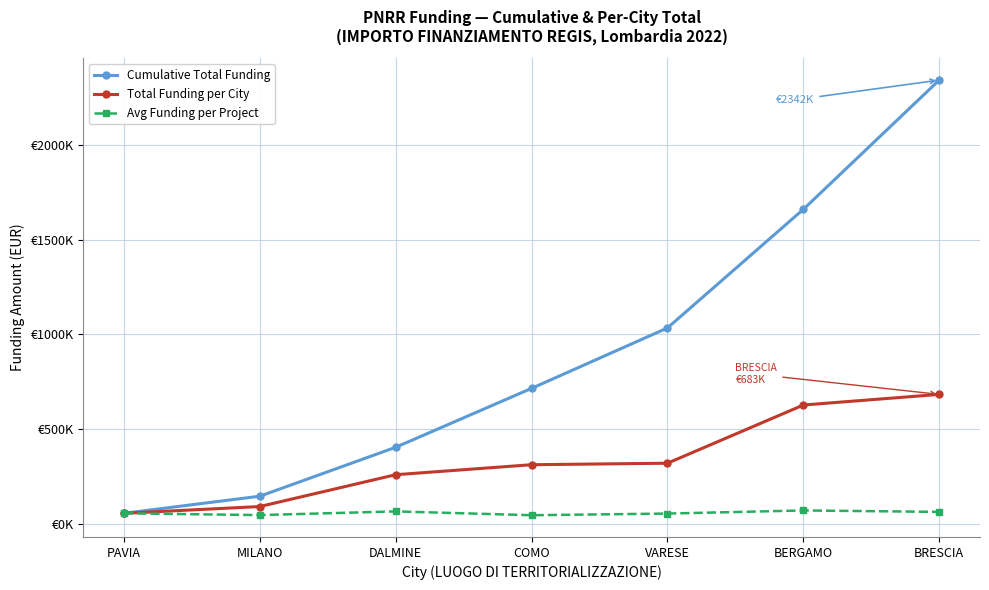

True or false: Avg Funding per Project and Total Funding per City intersect in this chart.

False